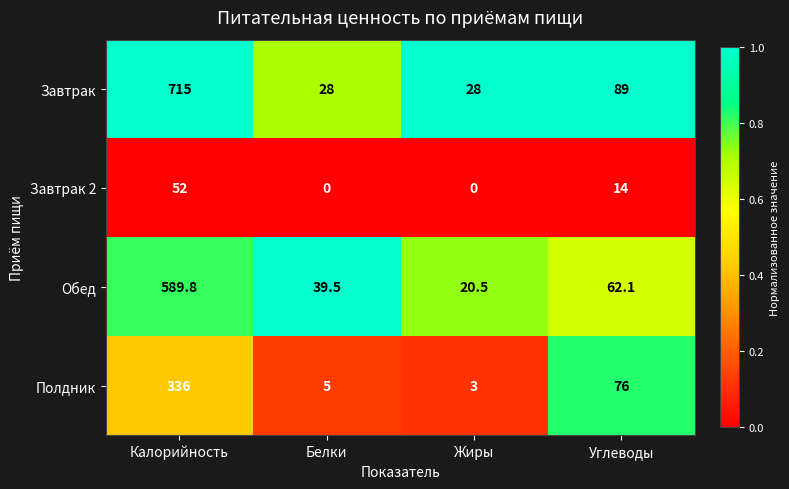

Reading left to right, what are all the values shown in this chart?

Завтрак: 715.0	28.0	28.0	89.0
Завтрак 2: 52.0	0.0	0.0	14.0
Обед: 589.8	39.5	20.5	62.1
Полдник: 336.0	5.0	3.0	76.0